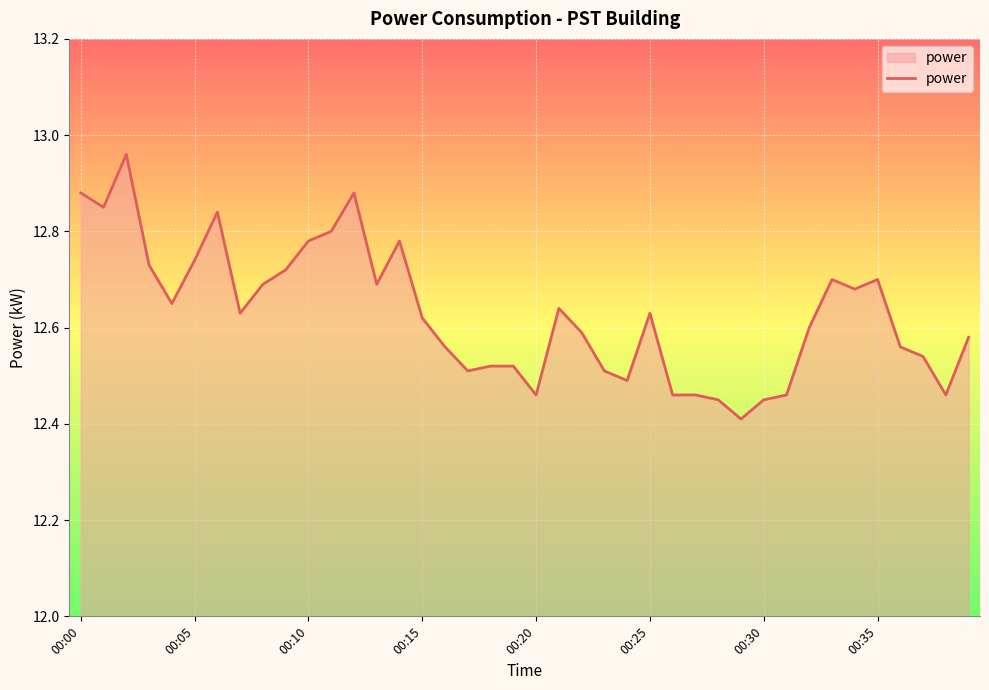

Does the chart display data point markers on the line(s)?

No